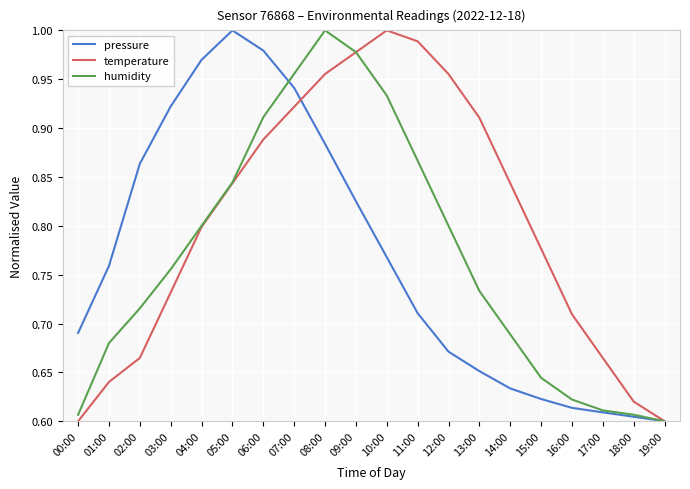

Is it true that pressure equals 1.3 at 06:00?

False